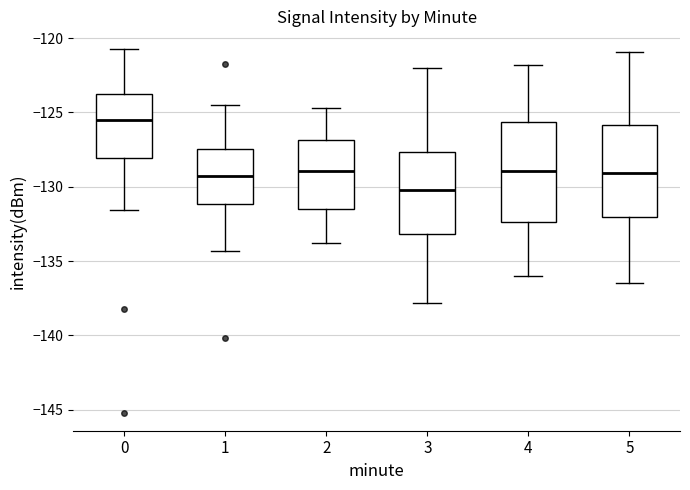

Reading left to right, read every box against the y-axis: the position of its median line, the range the box covers, and the ends of its whiskers. The values are not printed on the chart, so give them approximately, as read against the axis.

0: median -125.5, box -128.0 to -123.5, whiskers -131.5 to -121.0
1: median -129.5, box -131.0 to -127.5, whiskers -134.5 to -124.5
2: median -129.0, box -131.5 to -127.0, whiskers -134.0 to -124.5
3: median -130.0, box -133.0 to -127.5, whiskers -138.0 to -122.0
4: median -129.0, box -132.5 to -125.5, whiskers -136.0 to -122.0
5: median -129.0, box -132.0 to -126.0, whiskers -136.5 to -121.0